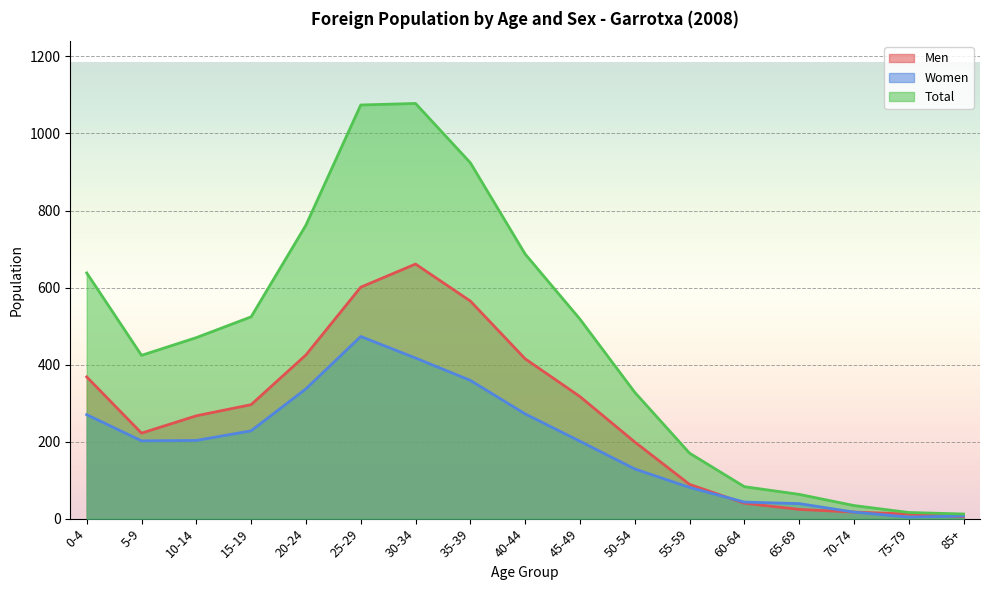

How many lines are shown in the chart?

3